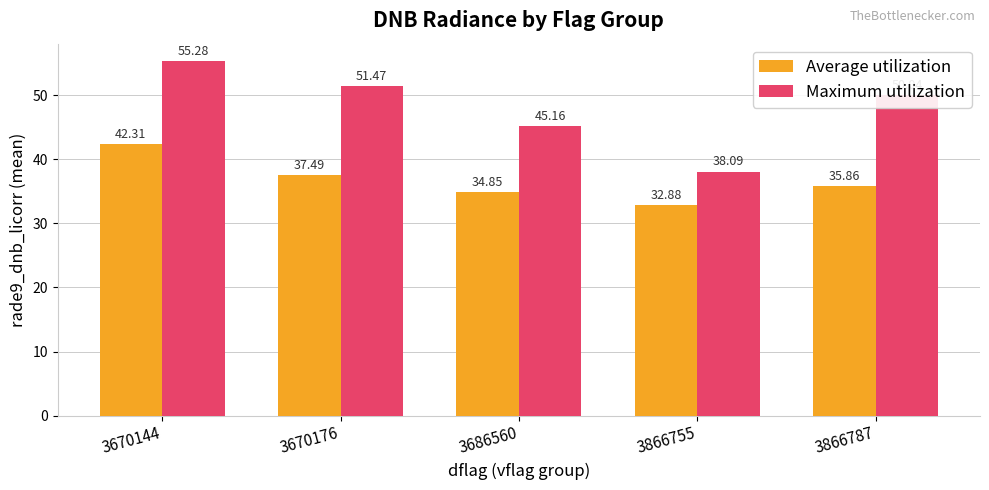

List the labels in order of Maximum utilization value, smallest first.

3866755, 3686560, 3866787, 3670176, 3670144